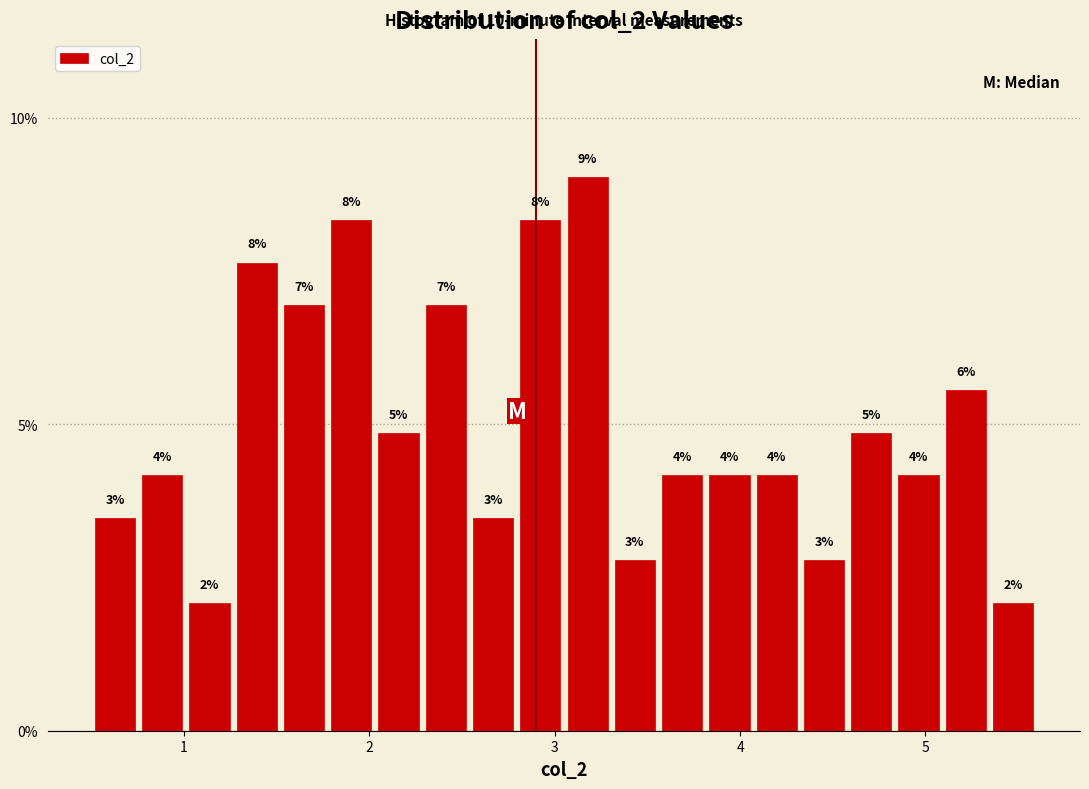

Read against the x-axis, roughly where is the centre of the tallest bar?

3.2